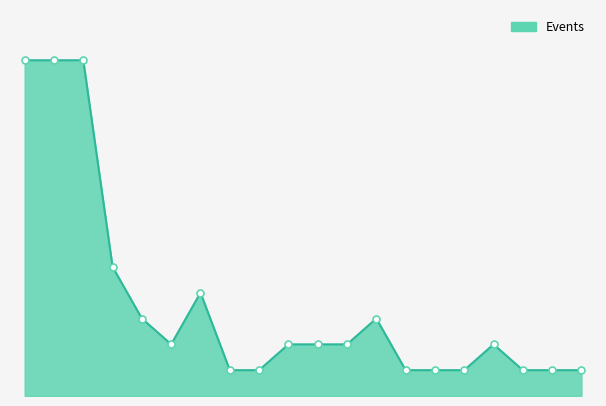

How many interior local valleys (lower than both neighbors) does the data have?

1